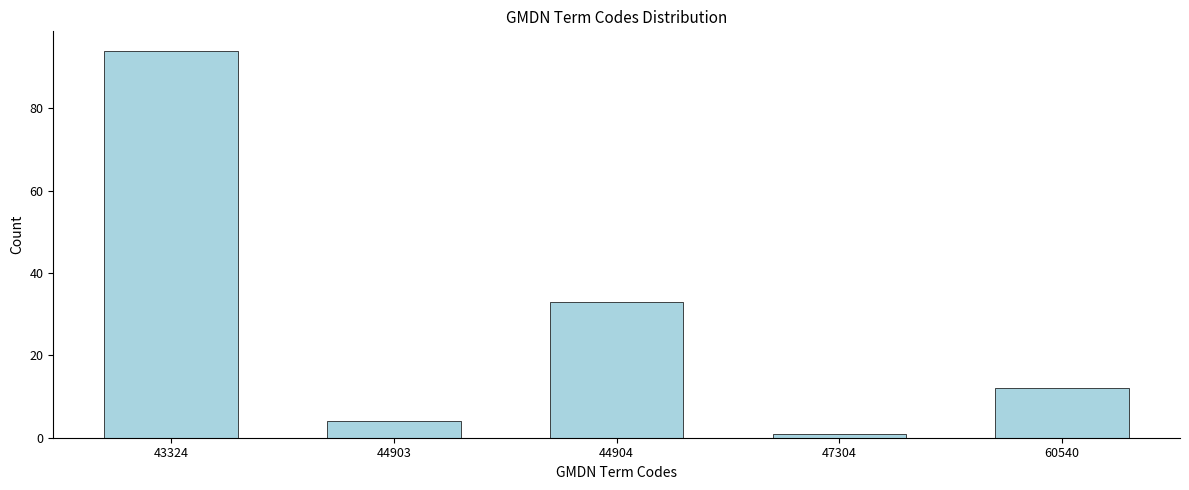

Reading right to left, list all the values displayed in this chart.

12	1	33	4	94